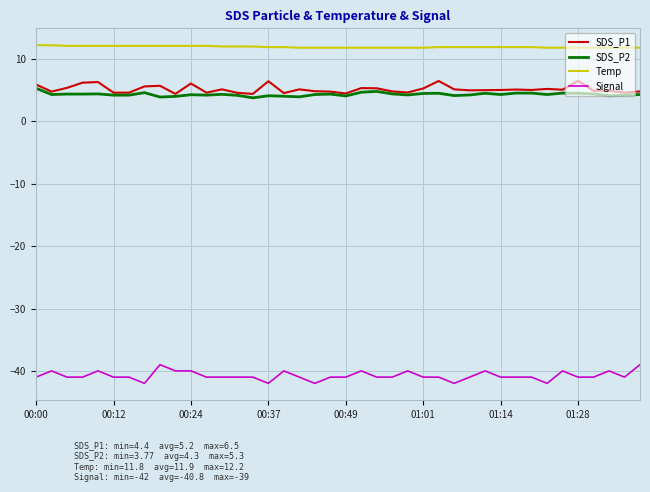

True or false: Signal and SDS_P2 intersect in this chart.

False